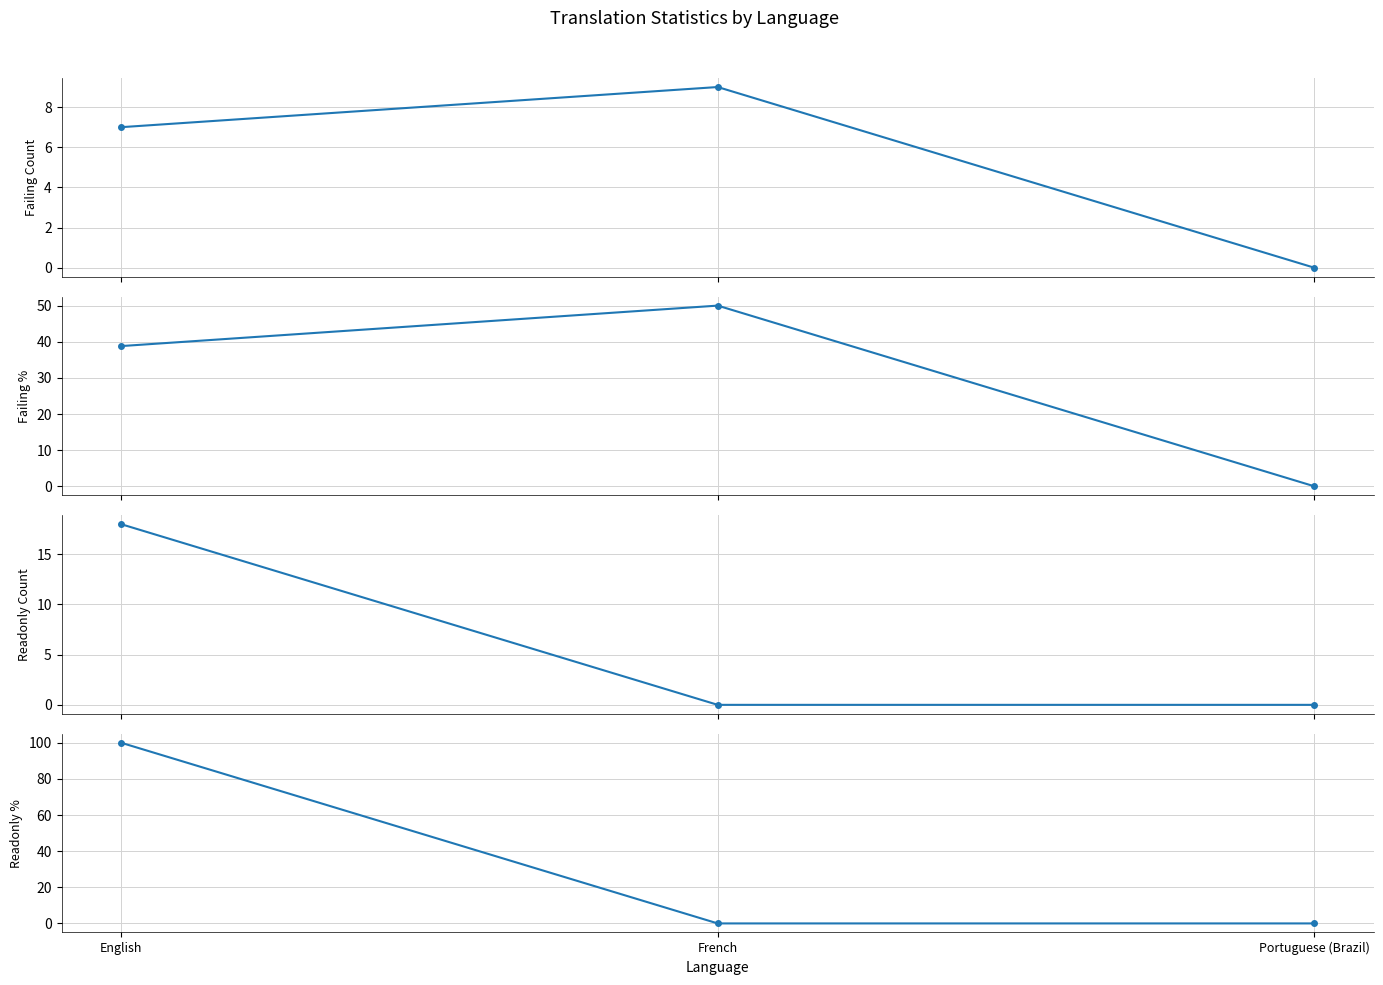

What is the sum of all failing values?

16.0